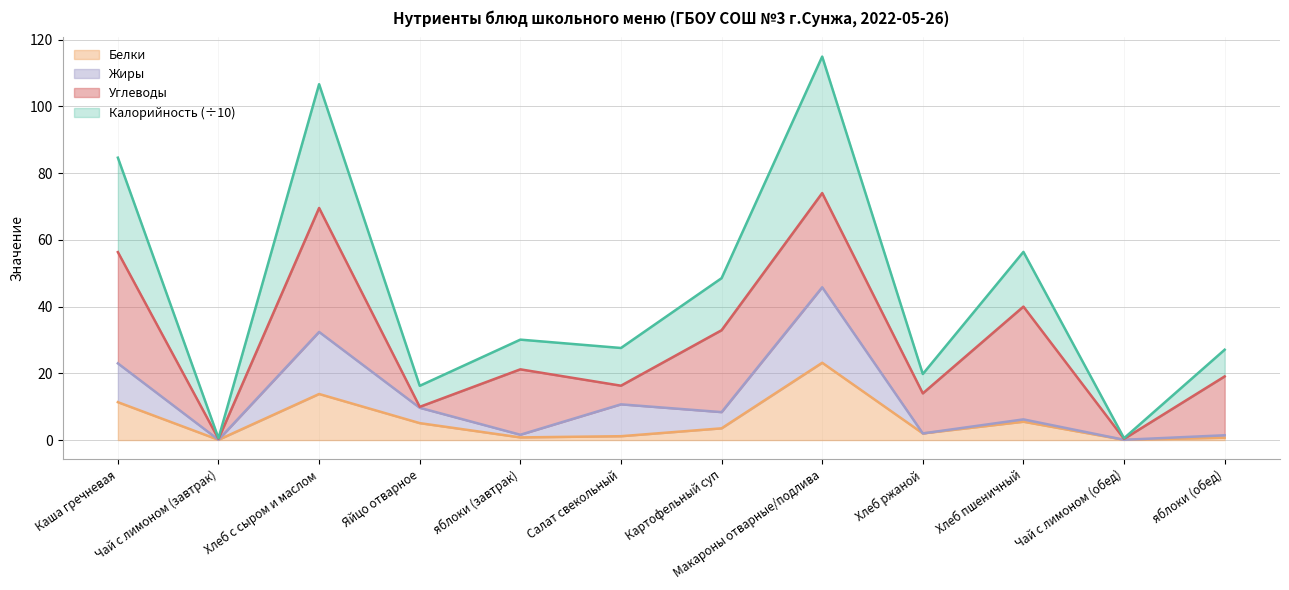

At which label does Белки reach its peak?

Макароны отварные/подлива